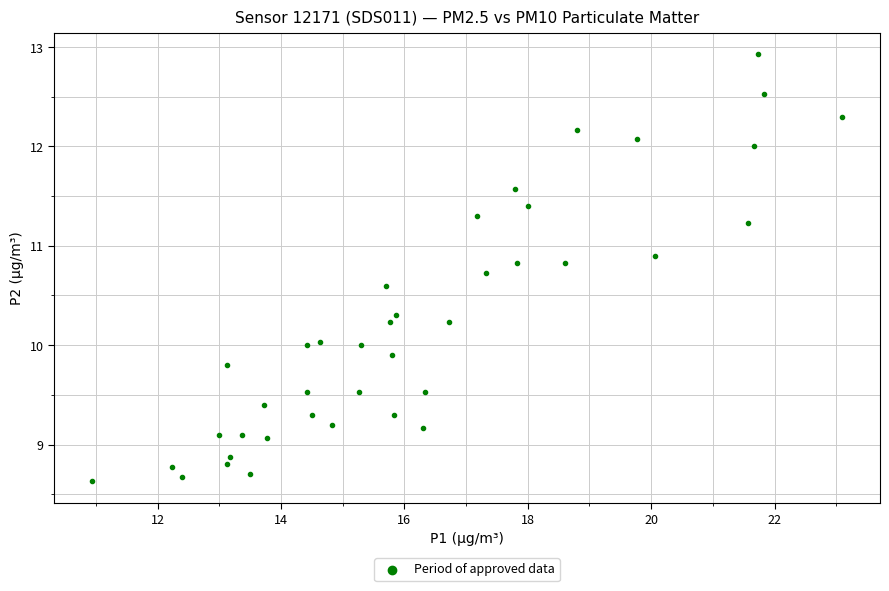

What is the range of Y values (max minus min)?

4.3